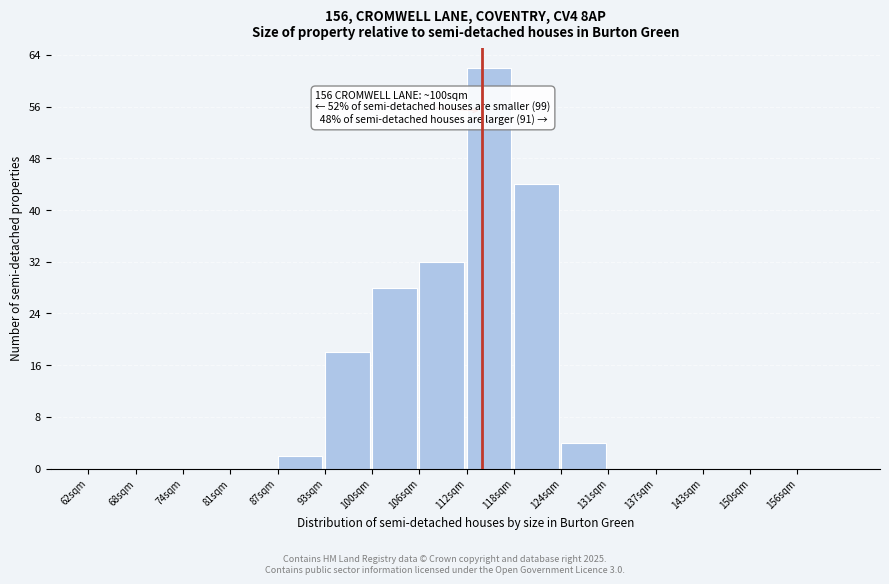

Reading left to right, list all the values displayed in this chart.

62sqm=0	68sqm=0	74sqm=0	81sqm=0	87sqm=2	93sqm=18	100sqm=28	106sqm=32	112sqm=62	118sqm=44	124sqm=4	131sqm=0	137sqm=0	143sqm=0	150sqm=0	156sqm=0